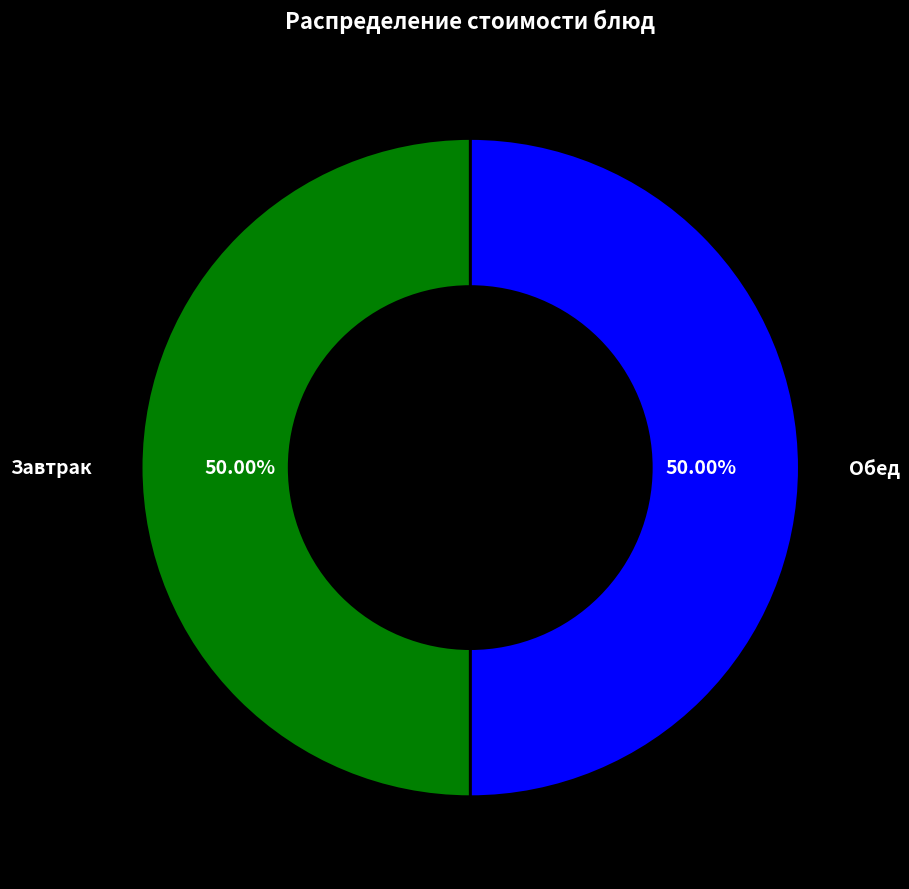

Is the sum of Обед and Завтрак greater than half?

Yes